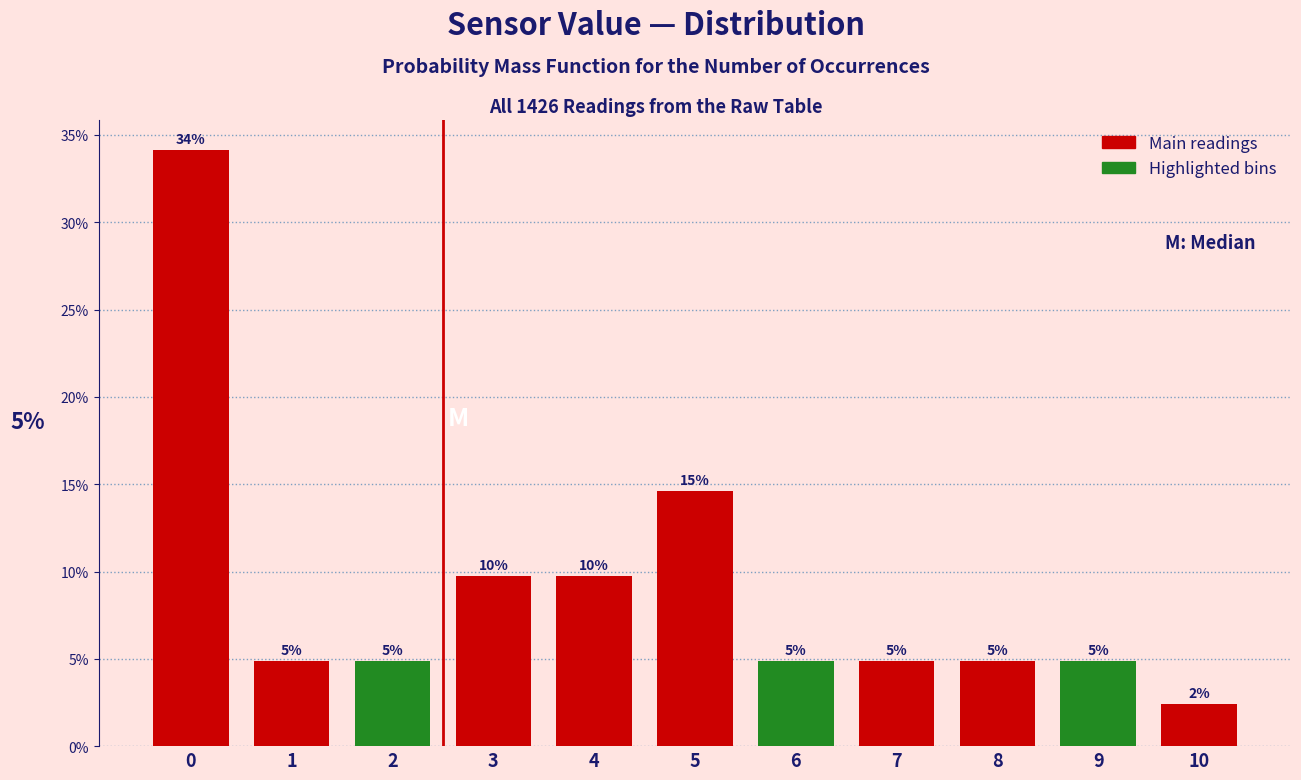

Does the chart contain any negative values?

No